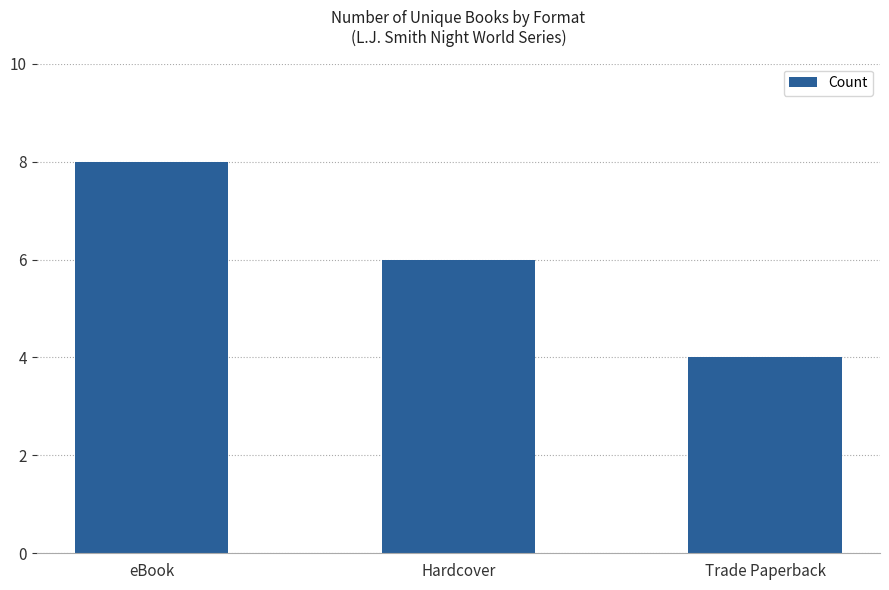

How many series are shown in this chart?

1